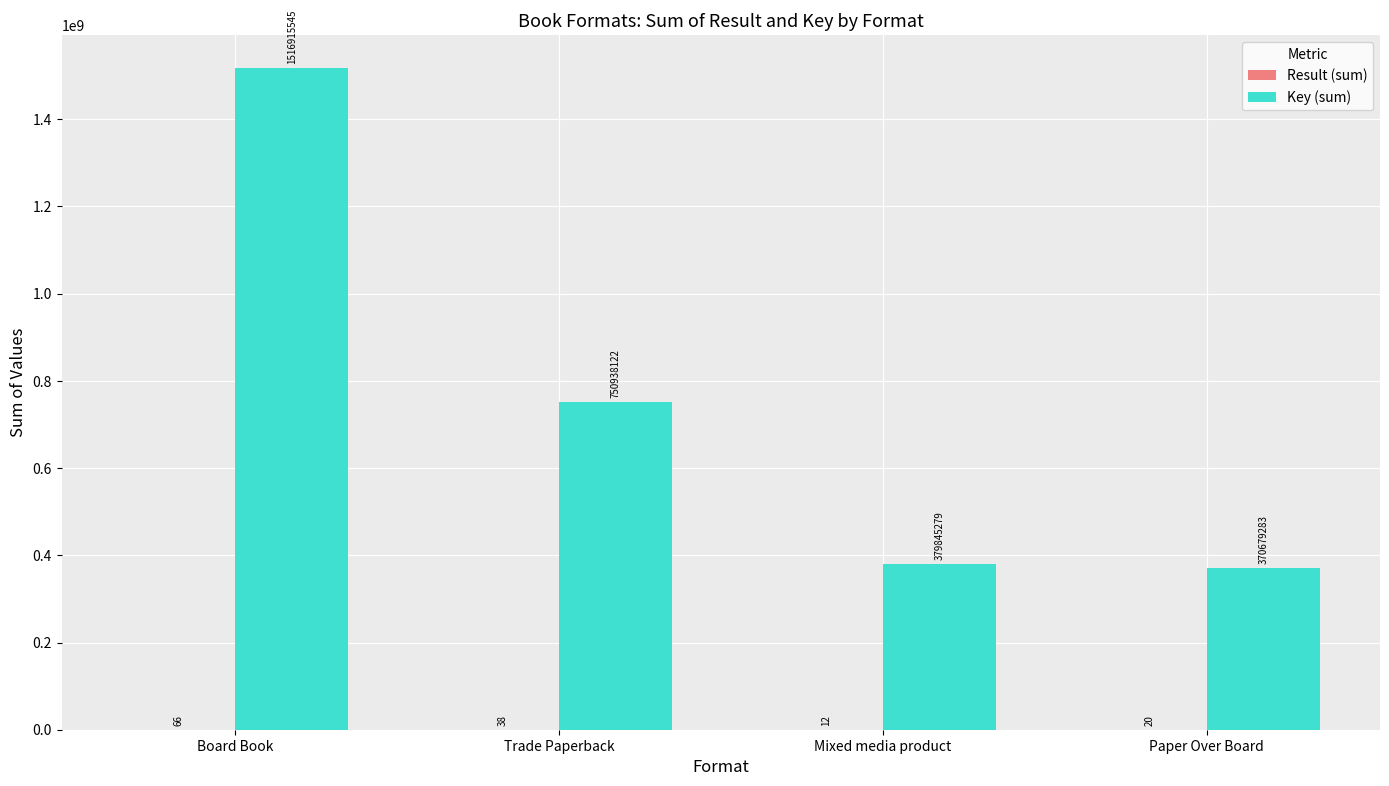

What is the greatest value displayed?

1516915545